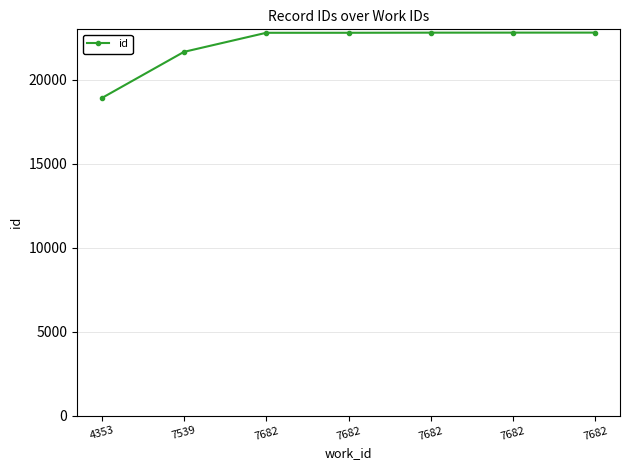

List the labels in order of value, smallest first.

4353, 7539, 7682, 7682, 7682, 7682, 7682